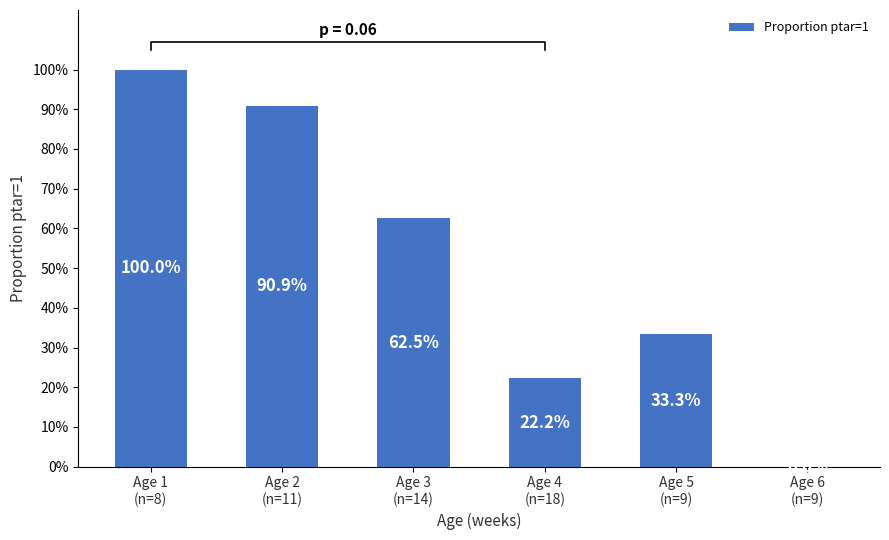

What is the value of the 1st bar from the left?

1.0